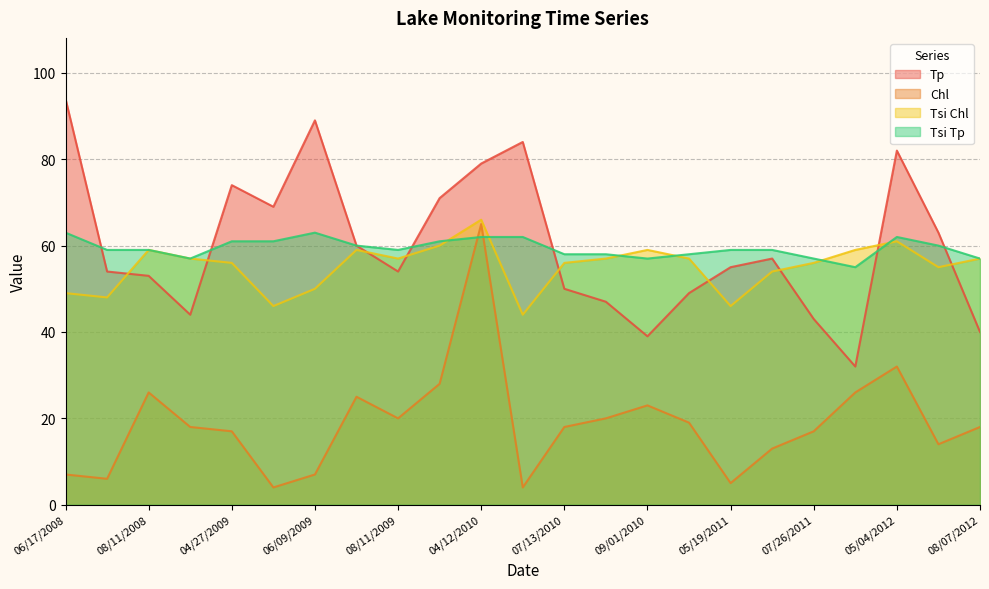

In Chl, how many points are higher than both neighbors (excluding endpoints)?

5